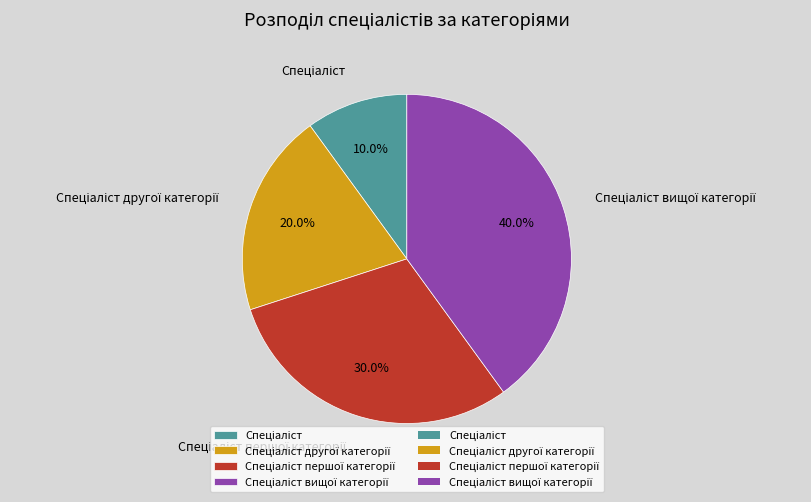

How many slices are in this pie chart?

4